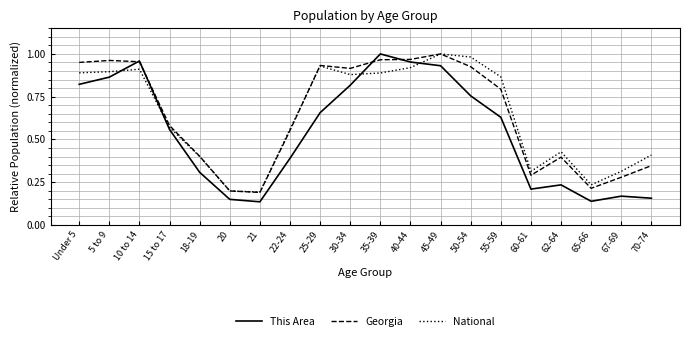

What position from the right is 60-61?

5